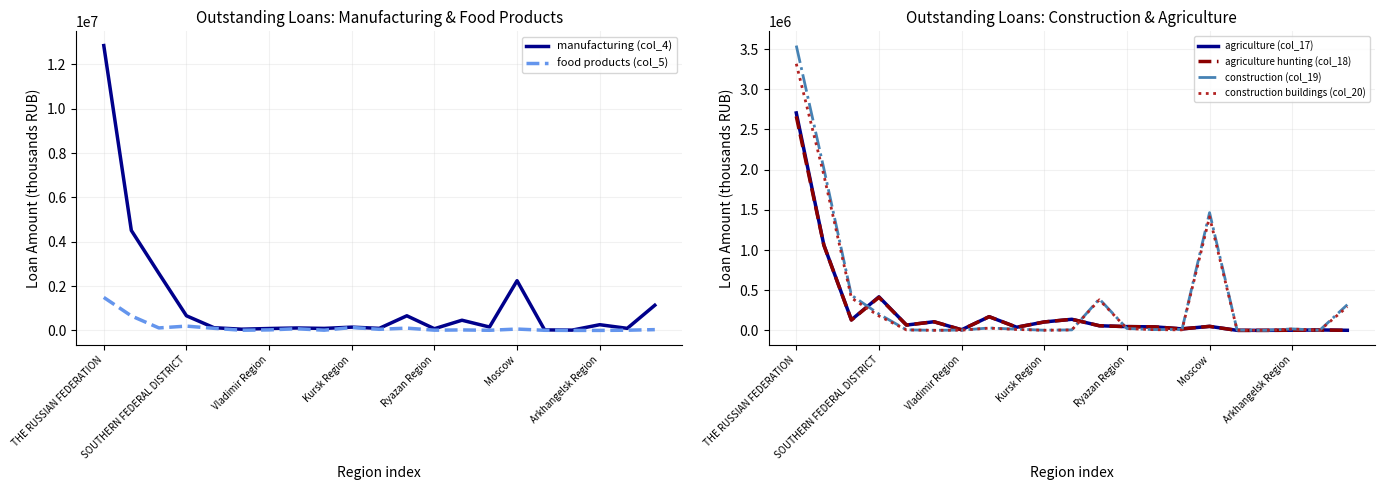

What is the sum of the agriculture (col_17) values at 16 and 14?

21809